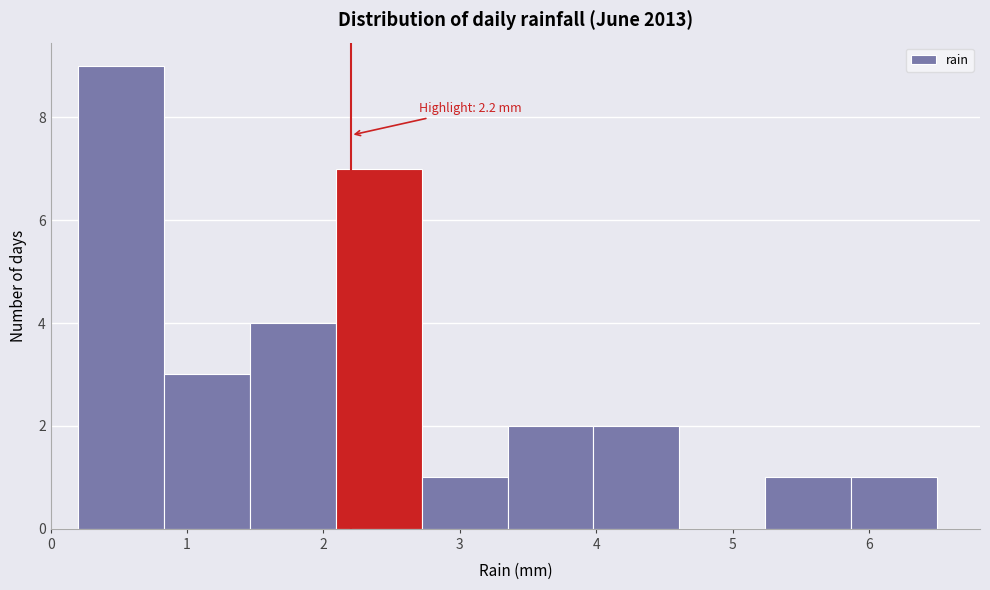

Which range on the x-axis has the tallest bar?

0.20 to 0.83